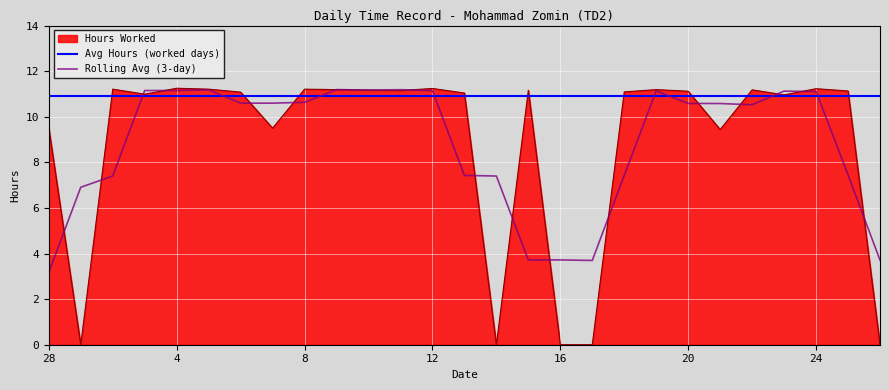

What is the average value of the Rolling Avg (3-day) series?

8.8